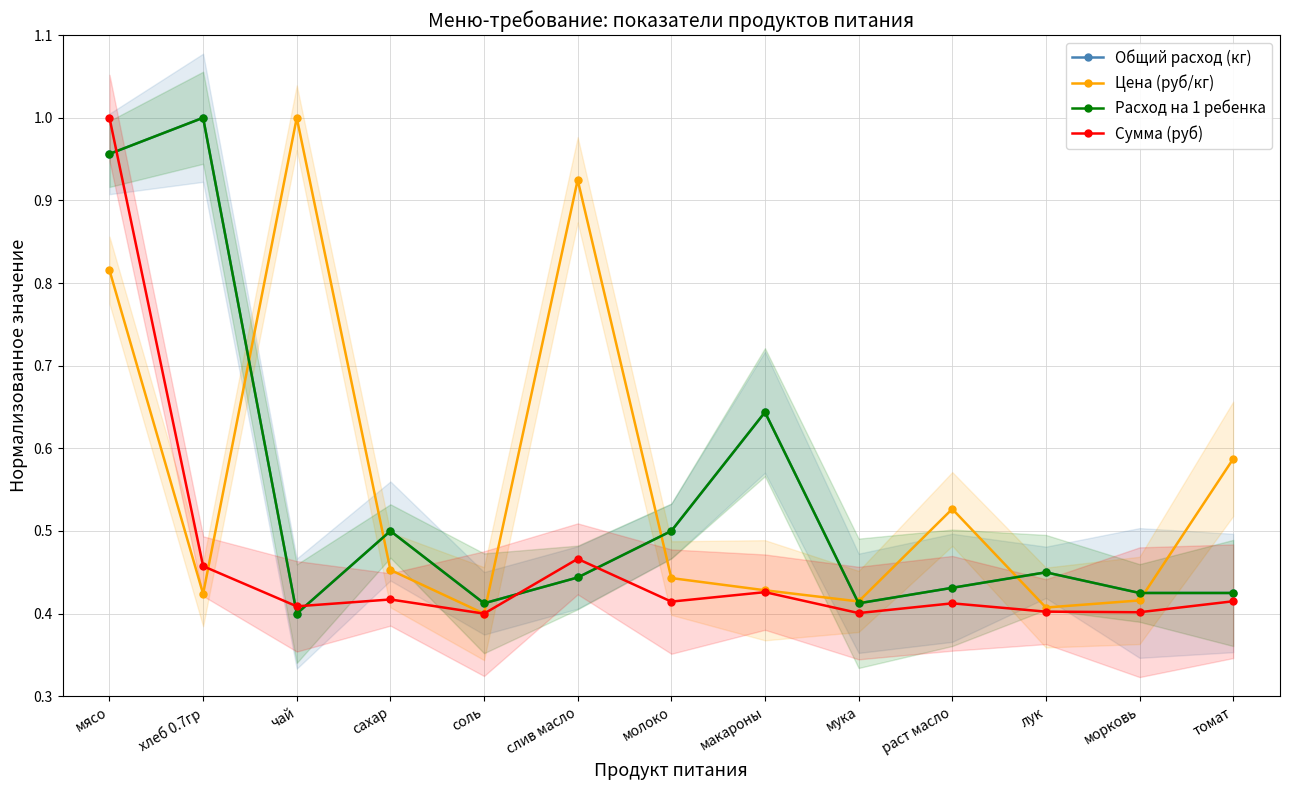

True or false: Общий расход (кг) and Расход на 1 ребенка cross at least once.

False